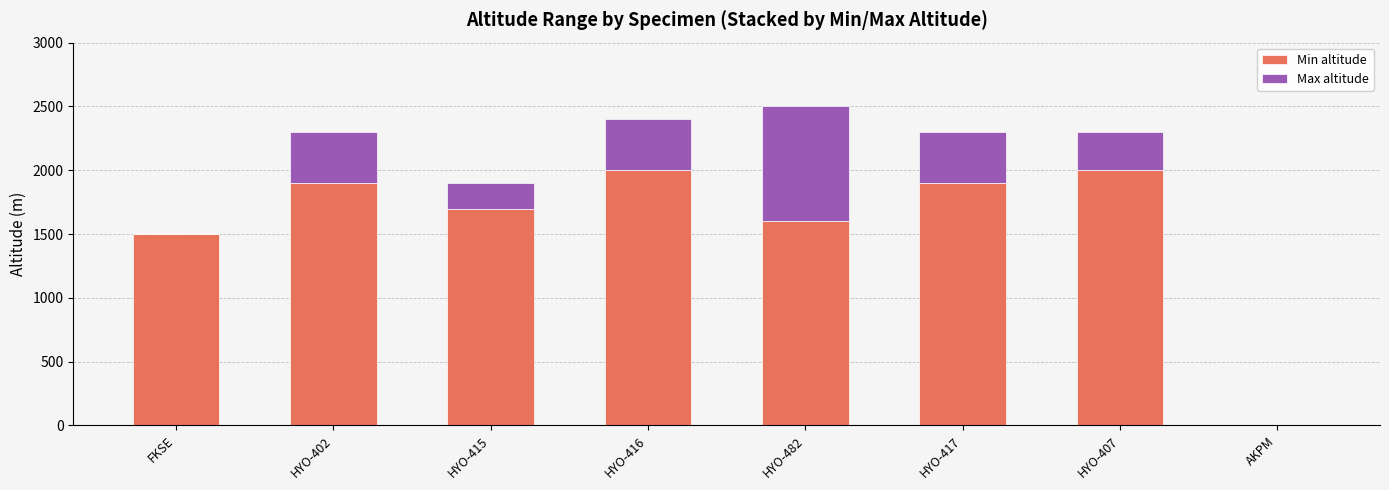

Is it true that Min altitude equals 2721 at HYO-482?

False